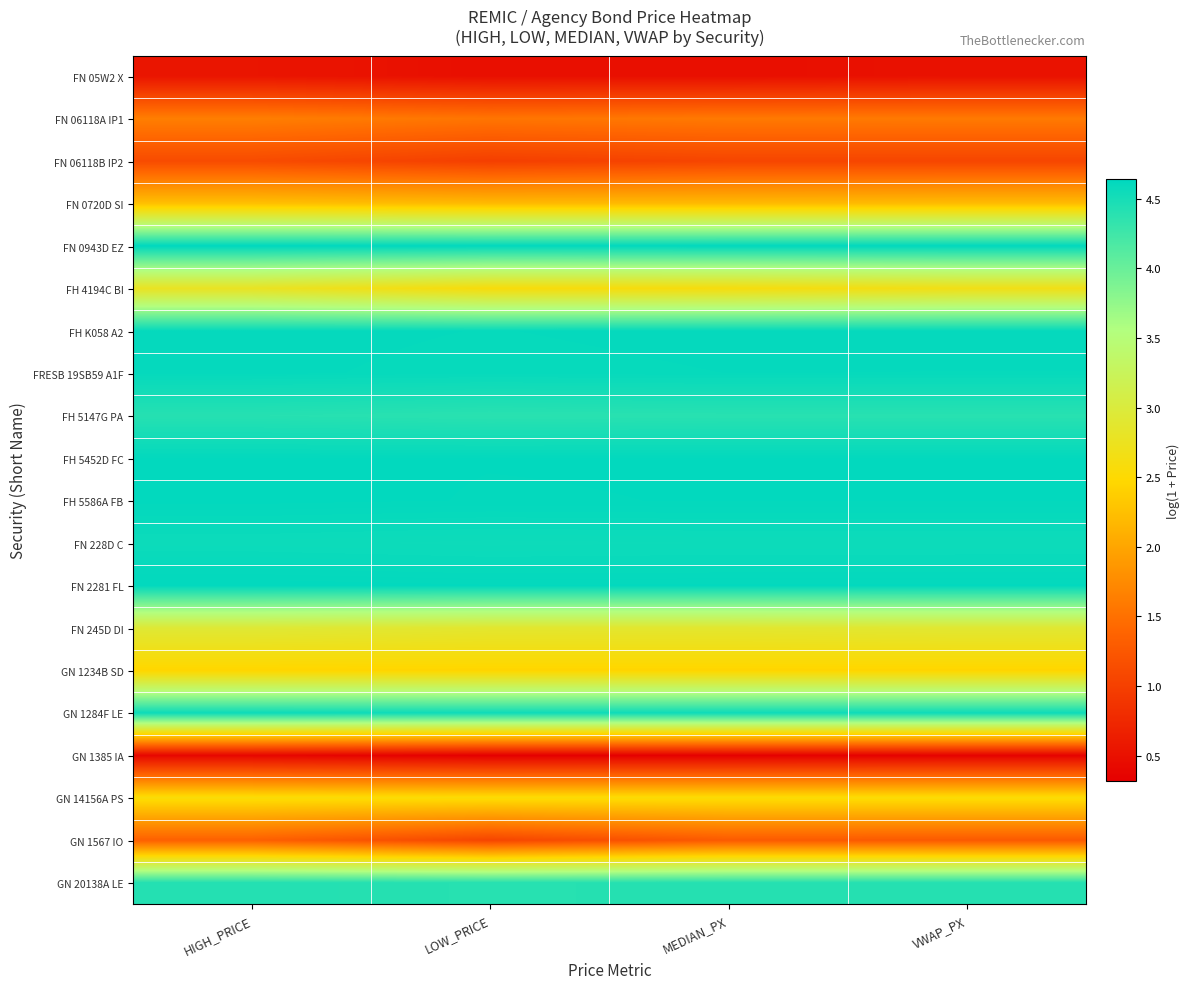

At how many categories does at least one series exceed 2?

4